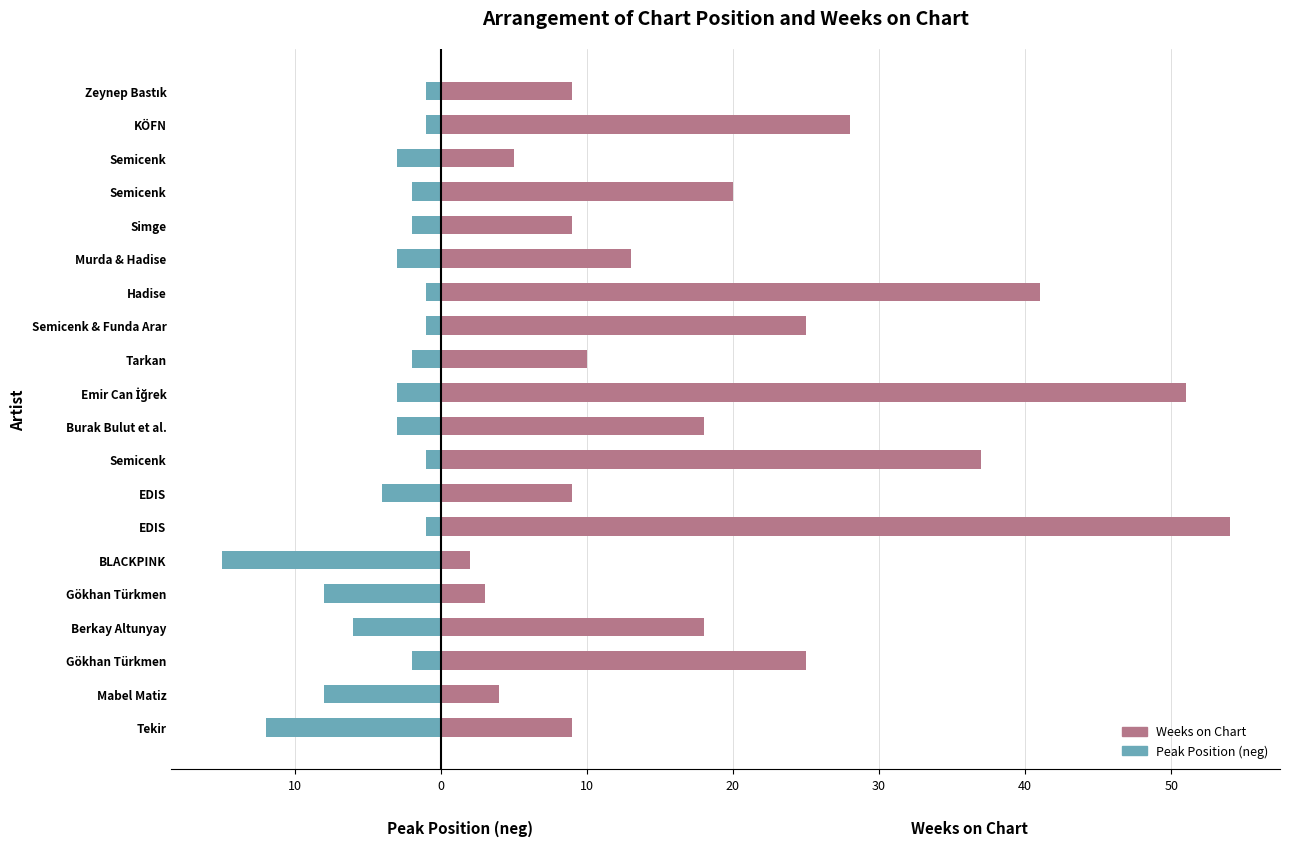

What is the minimum value shown in the chart?

-15